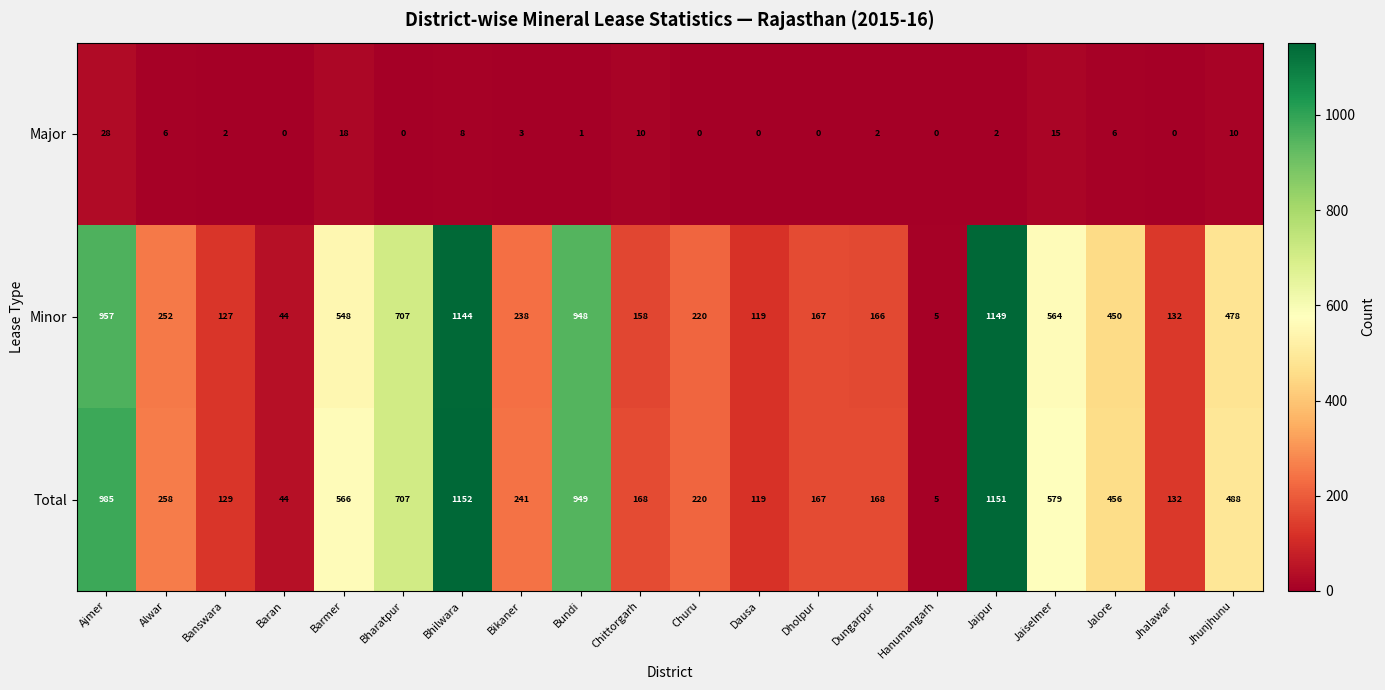

What is the spread (max minus min) of values at Jaiselmer?

564